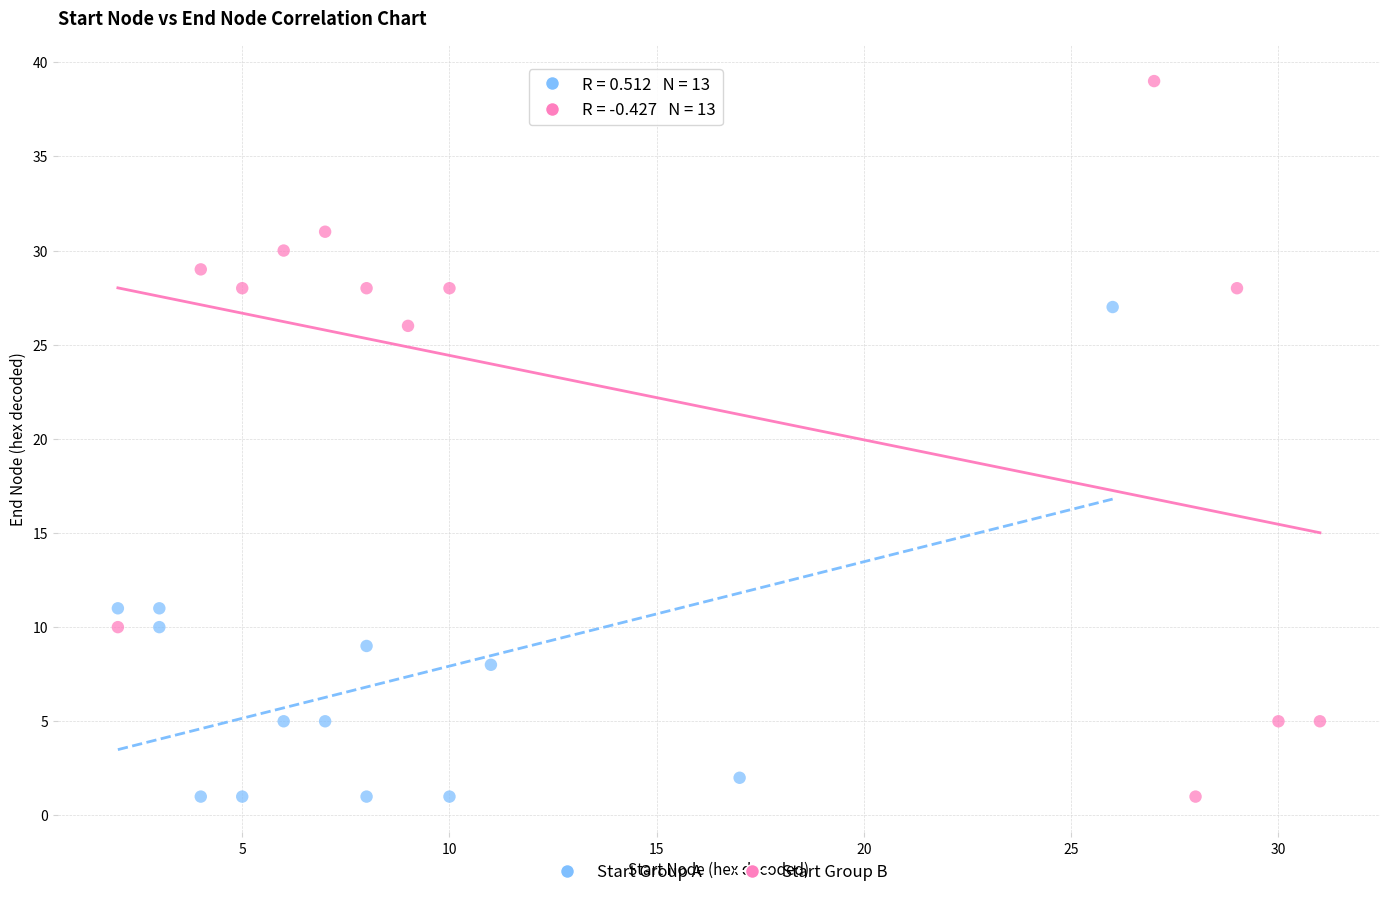

Which series has the largest Y range (max minus min)?

Start Group B